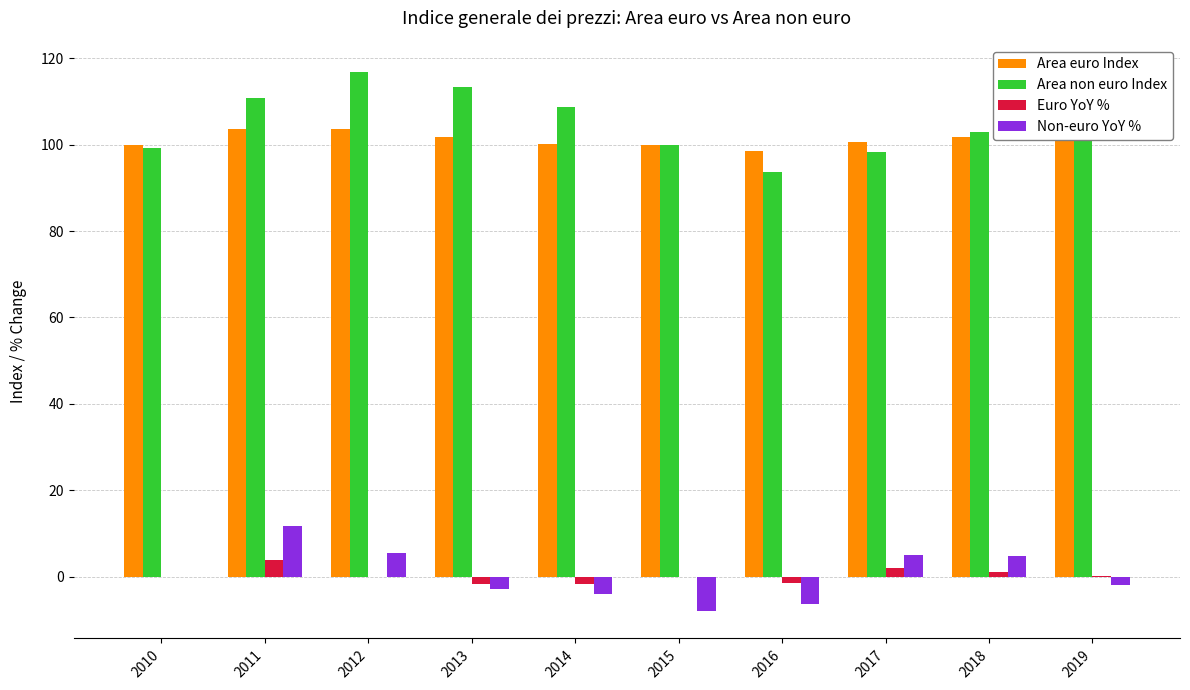

True or false: Area euro Index has a value of 156.0 at 2016.

False